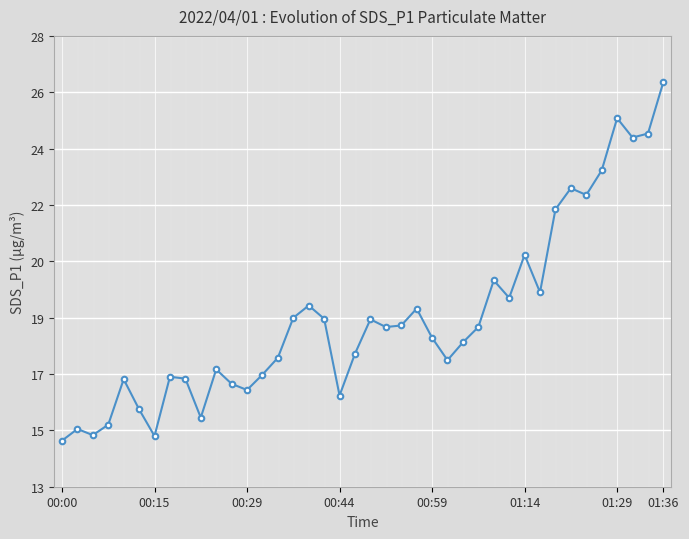

Is this an area chart (filled region under the line)?

Yes